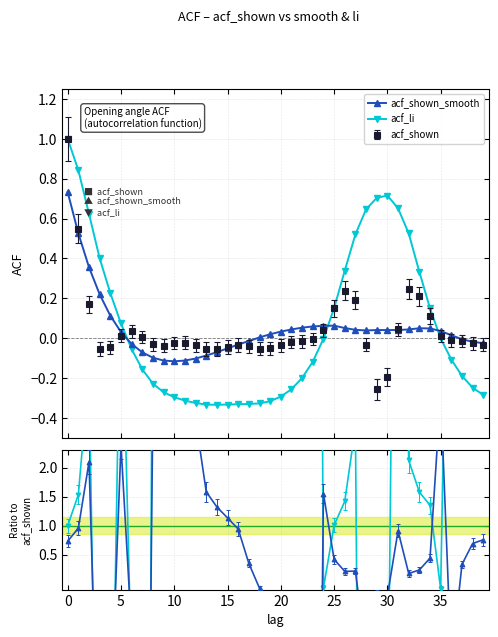

What is the sum of all acf_li values?

2.3